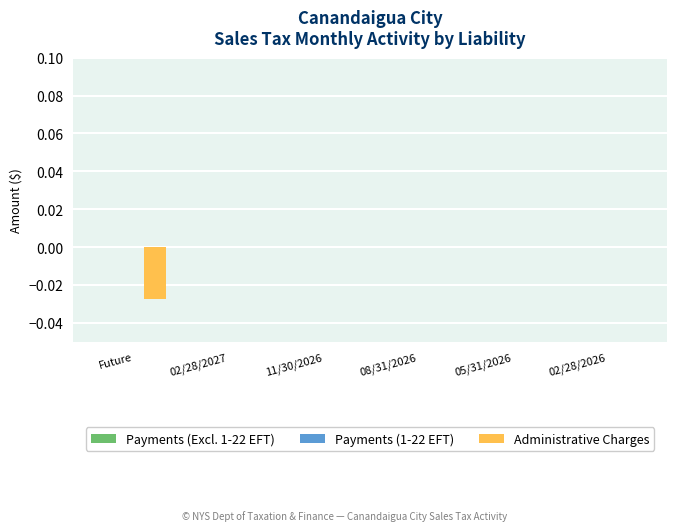

True or false: the data shows 0.0 at 11/30/2026.

True